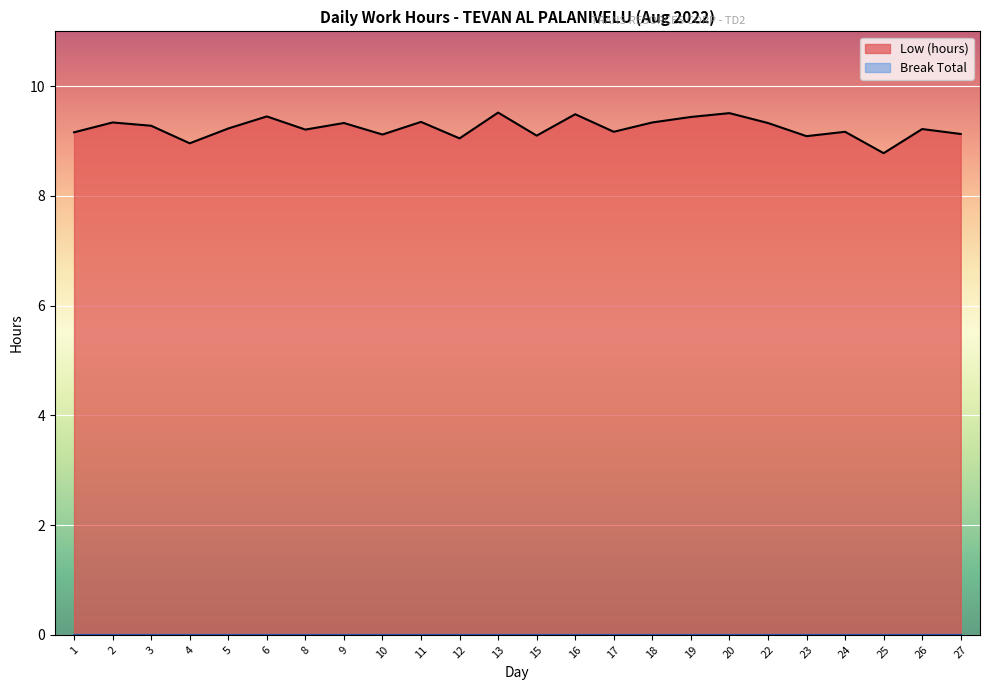

List the labels in order of value, smallest first.

25, 4, 12, 23, 15, 10, 27, 1, 17, 24, 8, 26, 5, 3, 9, 22, 2, 18, 11, 19, 6, 16, 20, 13